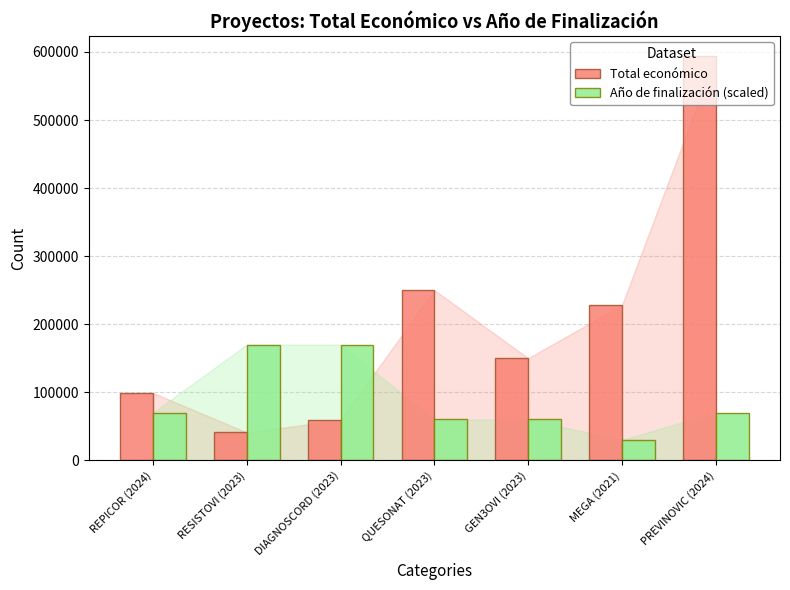

Is it true that Año de finalización (scaled) equals 81616 at GEN3OVI (2023)?

False